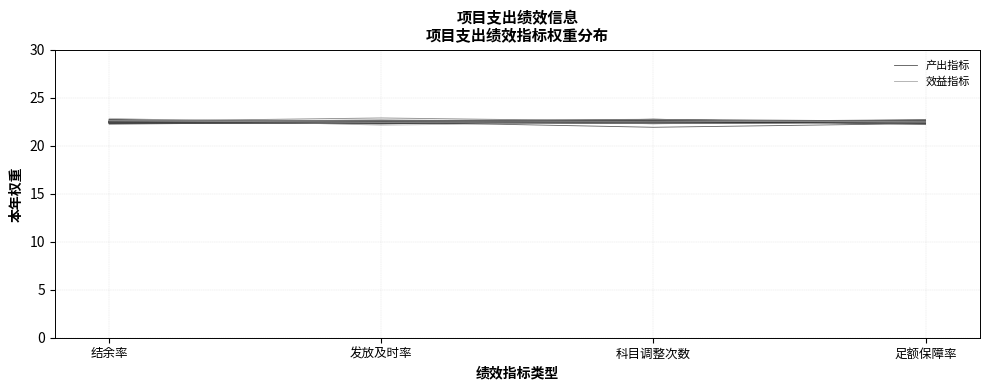

What is the label of the 1st point from the left?

结余率